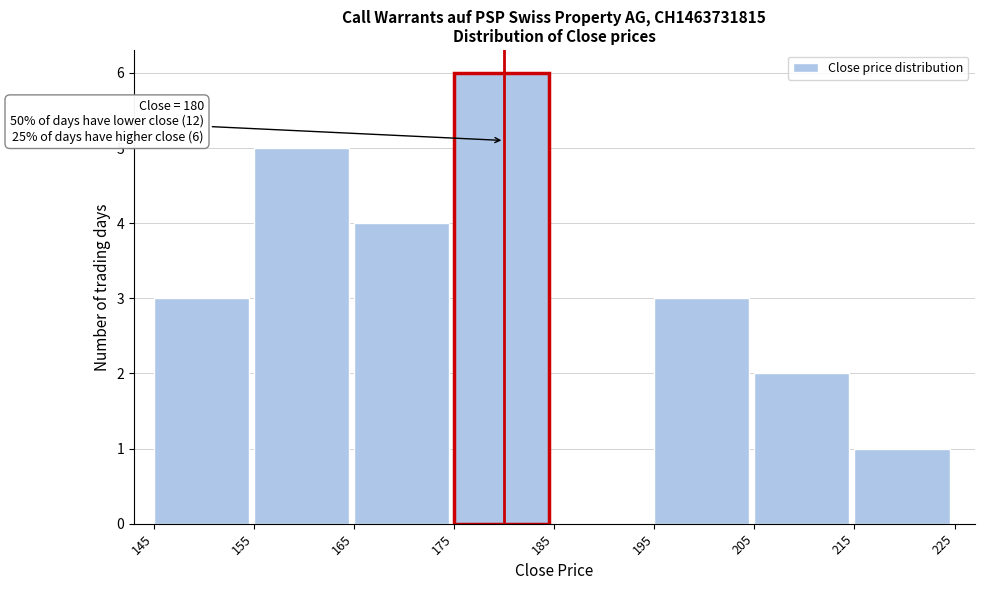

Which range on the x-axis has the tallest bar?

175 to 185